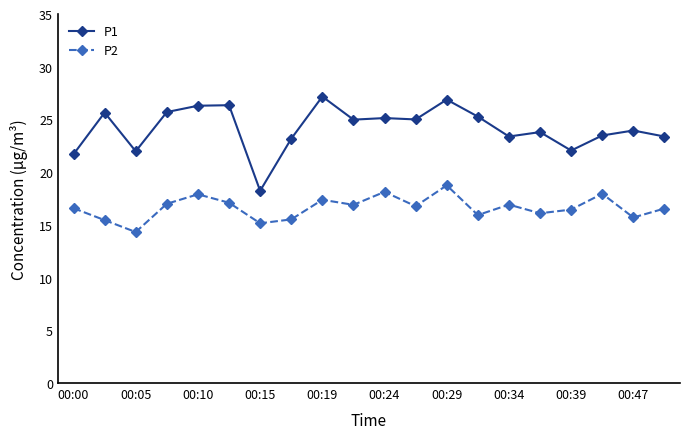

What is the value of the P1 point at the 6th from the left?

26.4